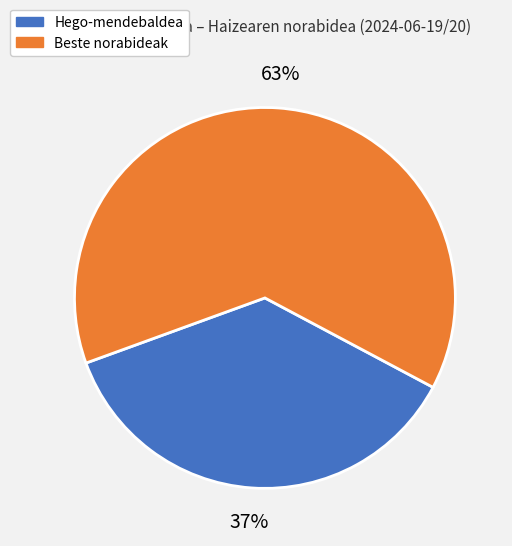

Is there any slice that represents more than half of the pie?

Yes